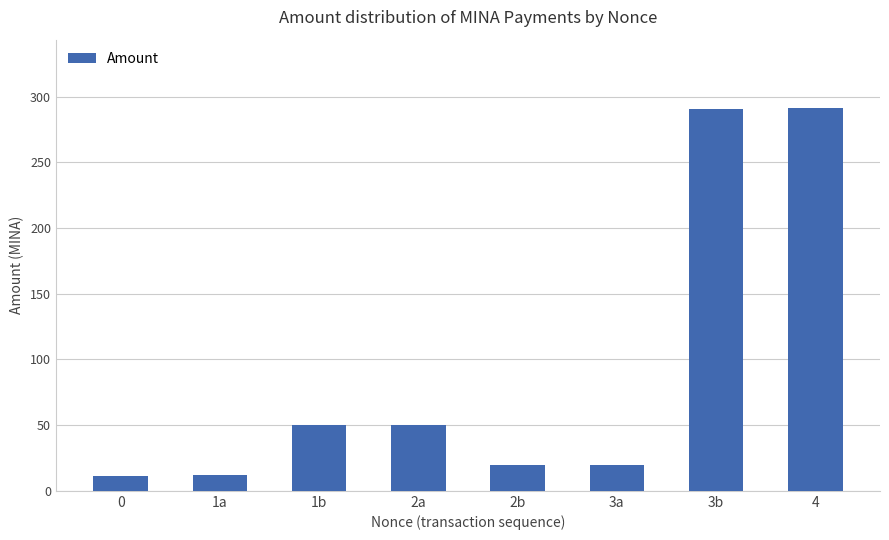

At which label is the value closest to 150?

2a